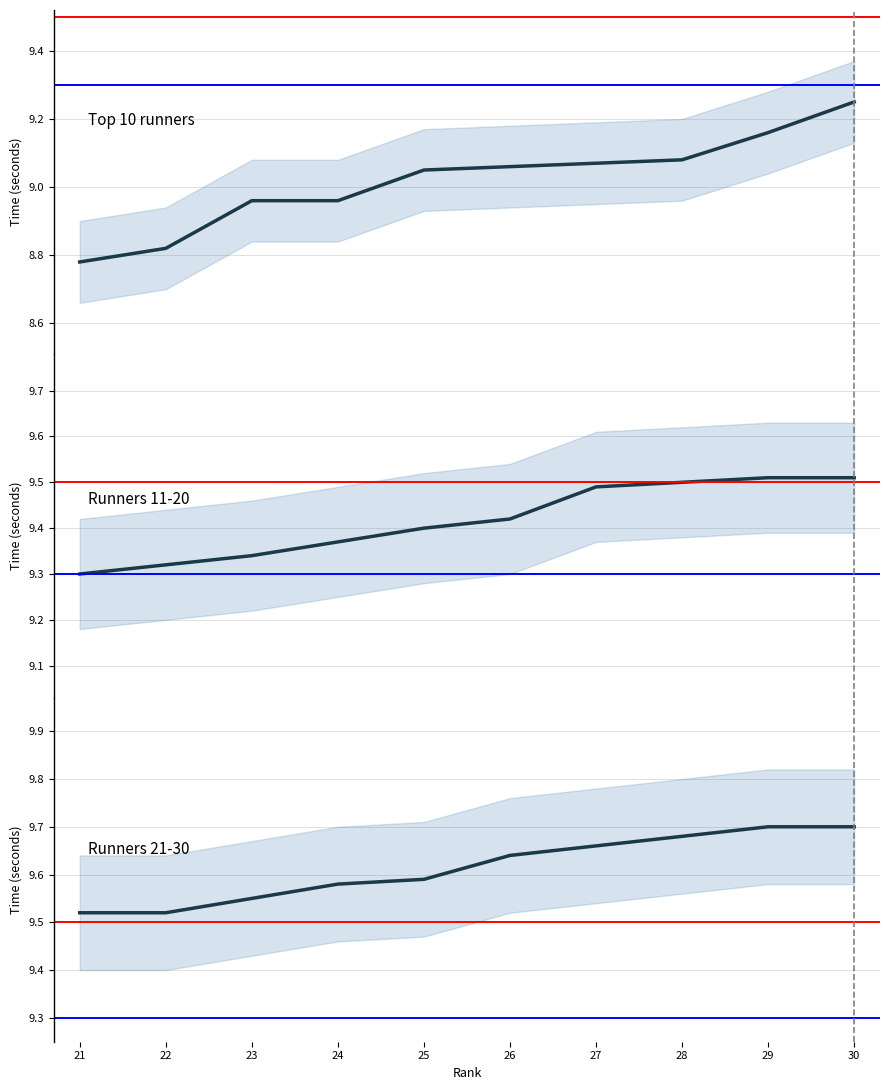

Read the Runners 11-20 value at 5.

9.4